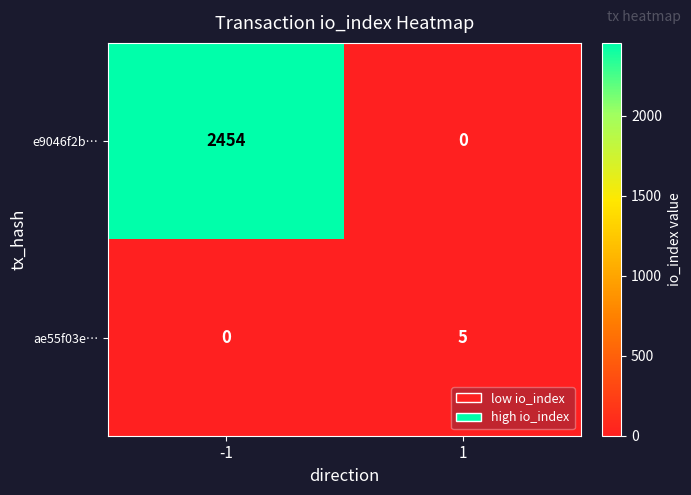

What is the total value across all series at 1?

5